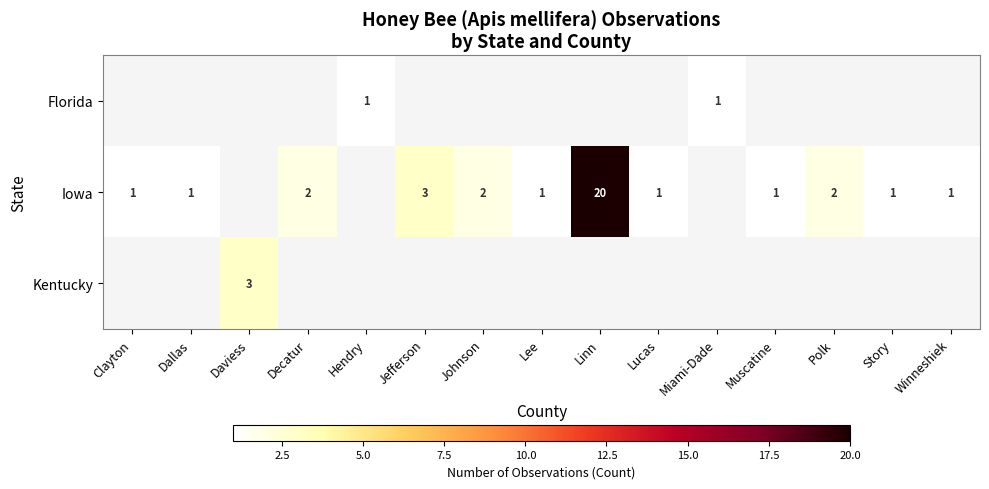

The Iowa series shows 0 at Winneshiek. True or false?

False